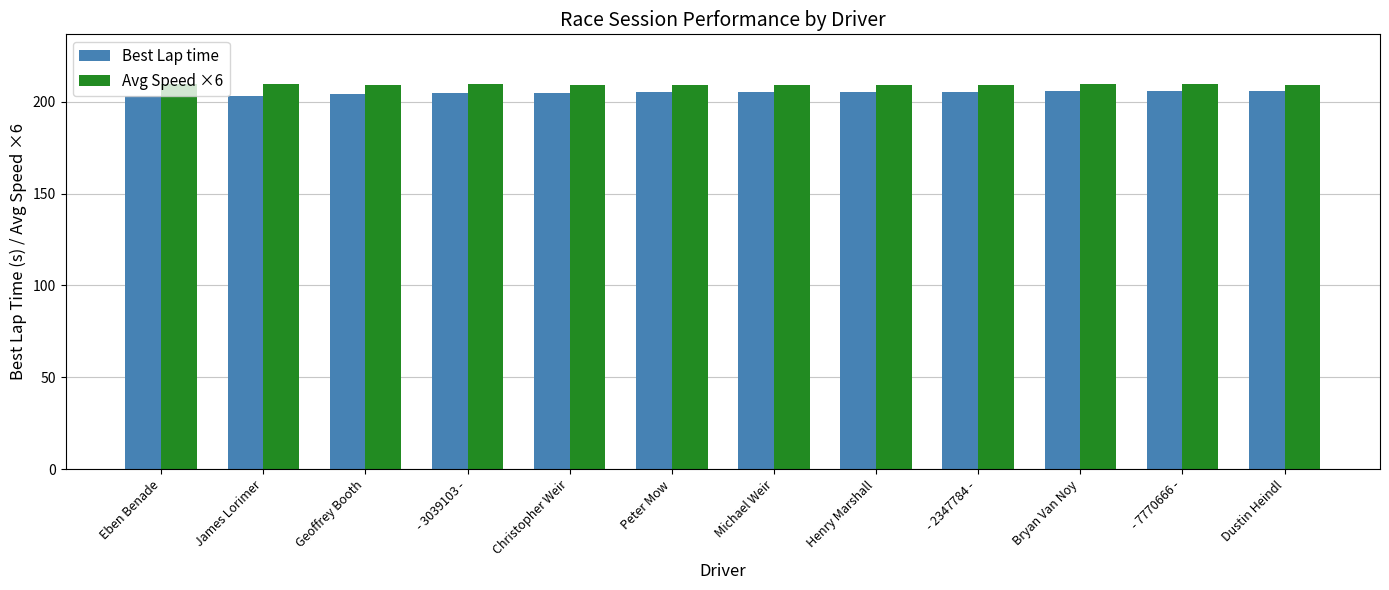

How many groups of bars are there?

12